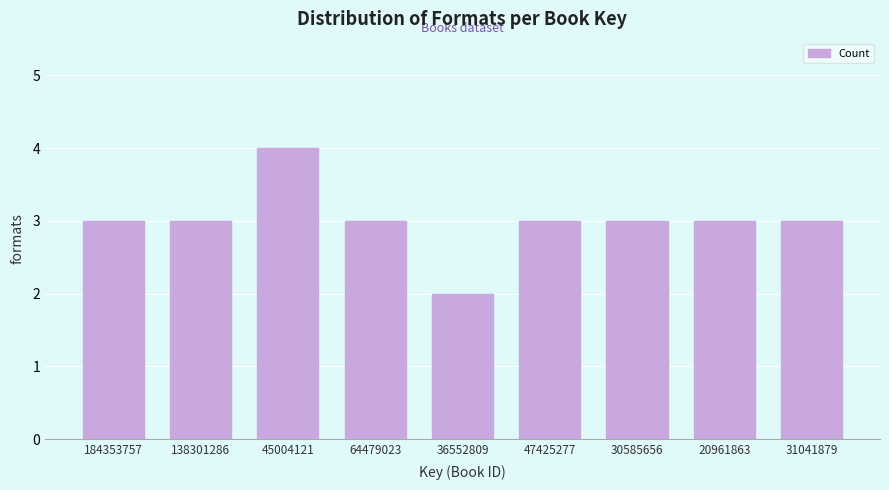

Reading right to left, list all the values displayed in this chart.

3	3	3	3	2	3	4	3	3